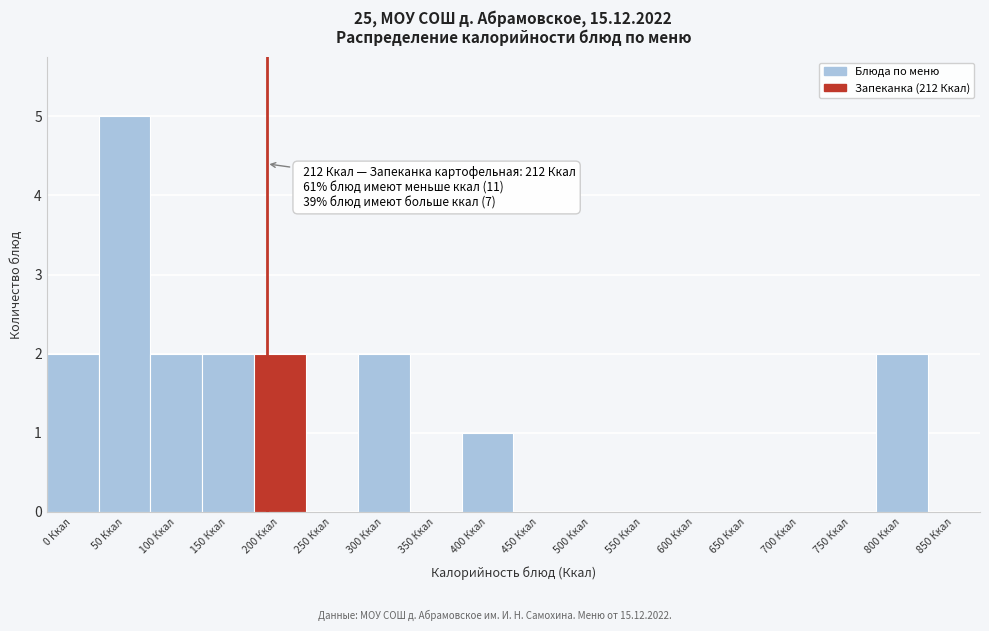

Reading left to right, extract all data points from this chart.

0 Ккал=2	50 Ккал=5	100 Ккал=2	150 Ккал=2	200 Ккал=2	250 Ккал=0	300 Ккал=2	350 Ккал=0	400 Ккал=1	450 Ккал=0	500 Ккал=0	550 Ккал=0	600 Ккал=0	650 Ккал=0	700 Ккал=0	750 Ккал=0	800 Ккал=2	850 Ккал=0